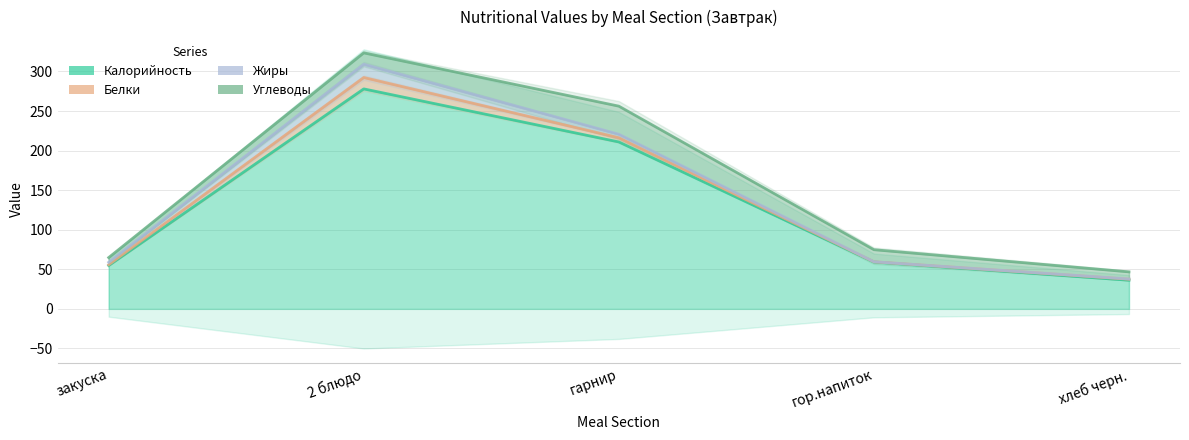

Which category has the lowest value in the Белки series?

гор.напиток